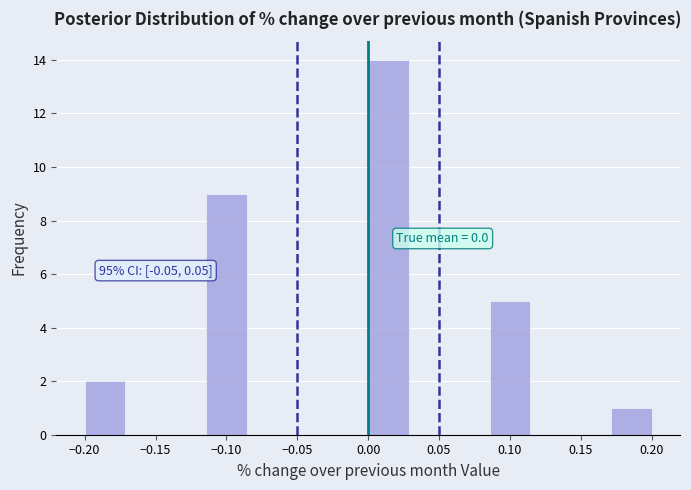

Which range on the x-axis has the tallest bar?

0.000 to 0.030